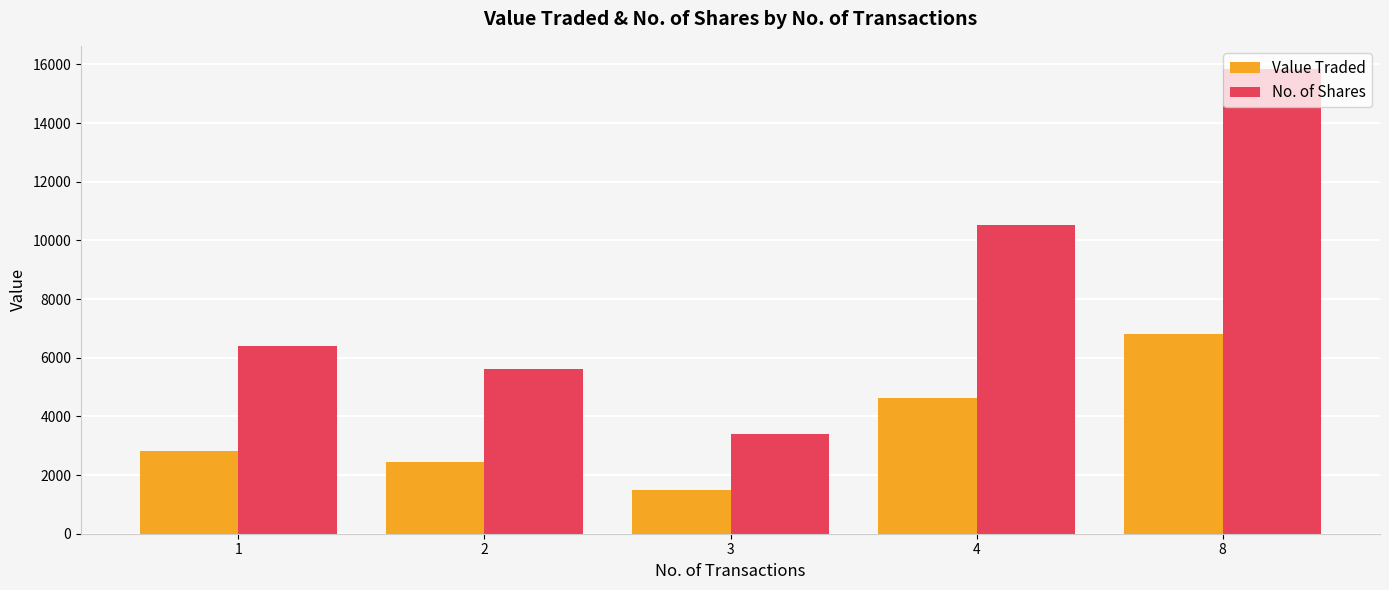

Are the bars horizontal?

No